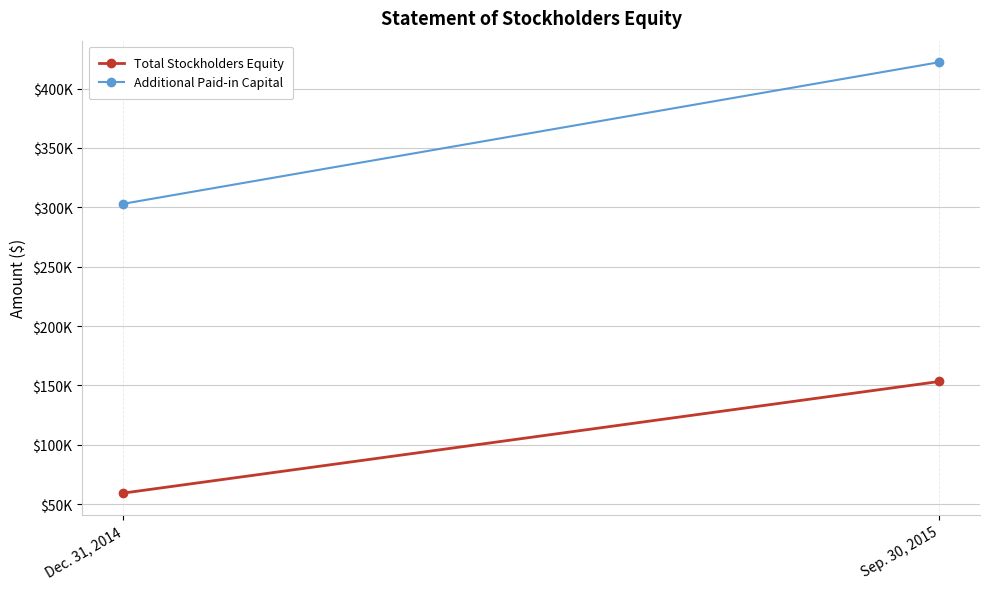

Read the Additional Paid-in Capital value at Dec. 31, 2014, to the nearest 100.

303000